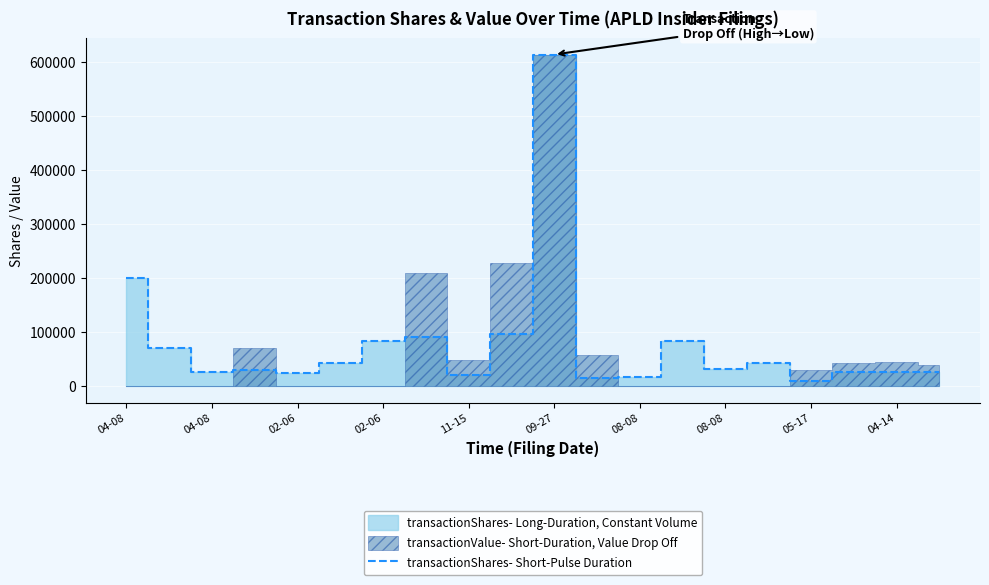

Where is the first local maximum?

02-06